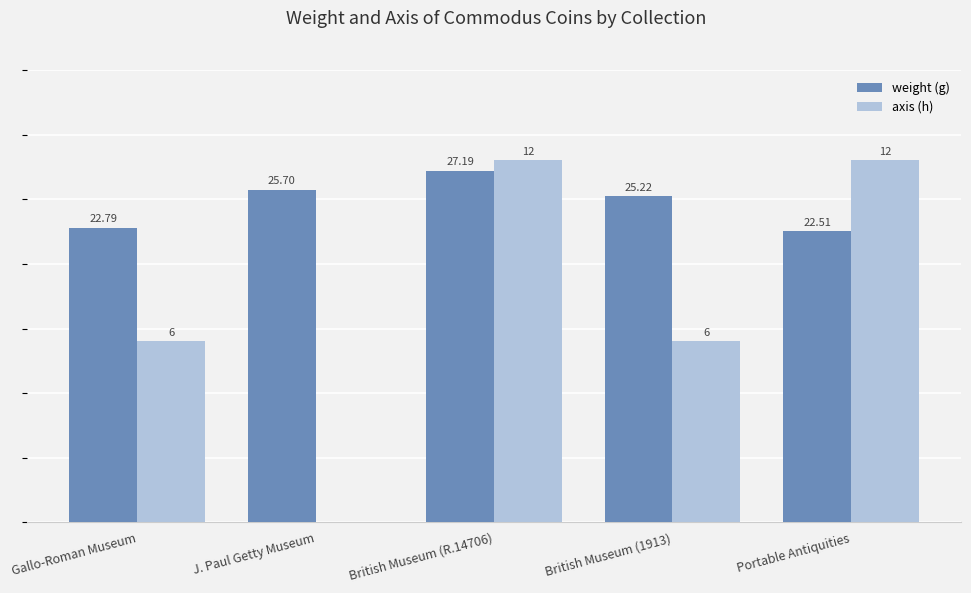

How many values in the axis (h) series exceed 6?

2